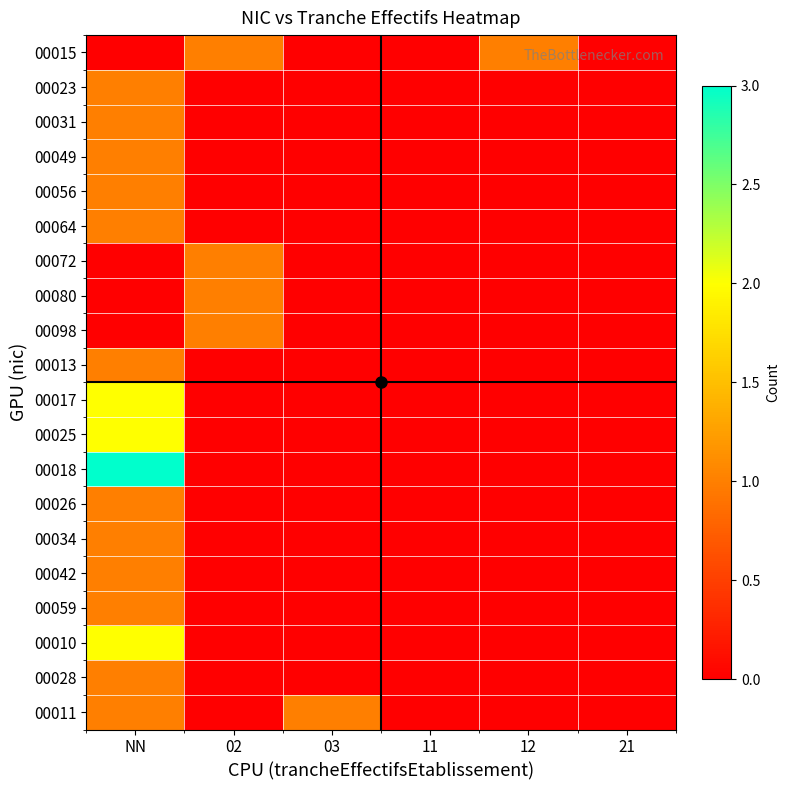

Reading left to right, list all the values displayed in this chart.

00015: NN=0	02=1	03=0	11=0	12=1	21=0
00023: NN=1	02=0	03=0	11=0	12=0	21=0
00031: NN=1	02=0	03=0	11=0	12=0	21=0
00049: NN=1	02=0	03=0	11=0	12=0	21=0
00056: NN=1	02=0	03=0	11=0	12=0	21=0
00064: NN=1	02=0	03=0	11=0	12=0	21=0
00072: NN=0	02=1	03=0	11=0	12=0	21=0
00080: NN=0	02=1	03=0	11=0	12=0	21=0
00098: NN=0	02=1	03=0	11=0	12=0	21=0
00013: NN=1	02=0	03=0	11=0	12=0	21=0
00017: NN=2	02=0	03=0	11=0	12=0	21=0
00025: NN=2	02=0	03=0	11=0	12=0	21=0
00018: NN=3	02=0	03=0	11=0	12=0	21=0
00026: NN=1	02=0	03=0	11=0	12=0	21=0
00034: NN=1	02=0	03=0	11=0	12=0	21=0
00042: NN=1	02=0	03=0	11=0	12=0	21=0
00059: NN=1	02=0	03=0	11=0	12=0	21=0
00010: NN=2	02=0	03=0	11=0	12=0	21=0
00028: NN=1	02=0	03=0	11=0	12=0	21=0
00011: NN=1	02=0	03=1	11=0	12=0	21=0